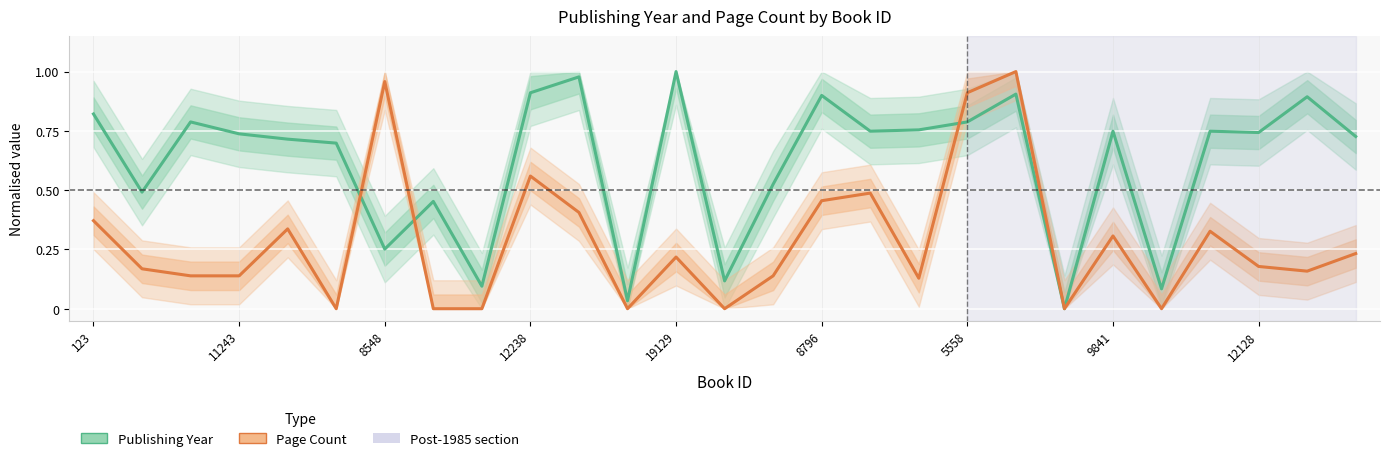

Which series changed the most between 12 and 16?

Page Count